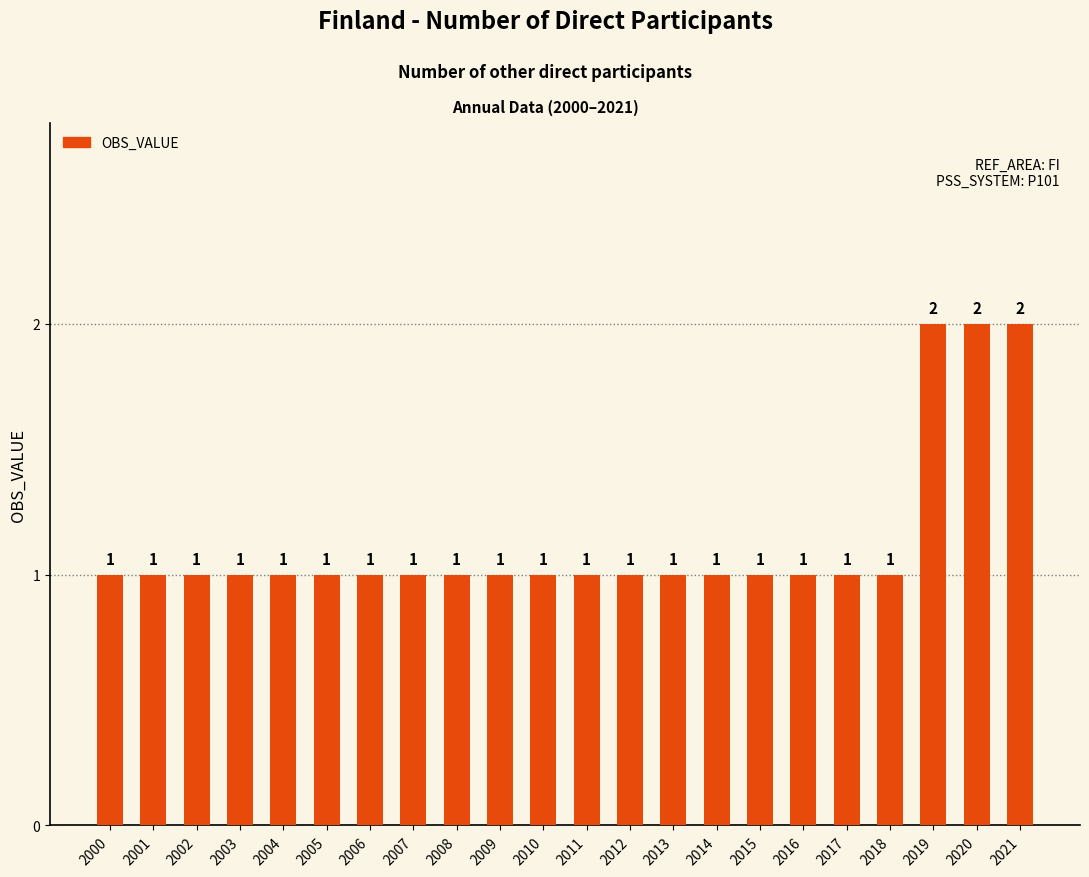

What is the ratio of the value at 2001 to the value at 2006?

1.0